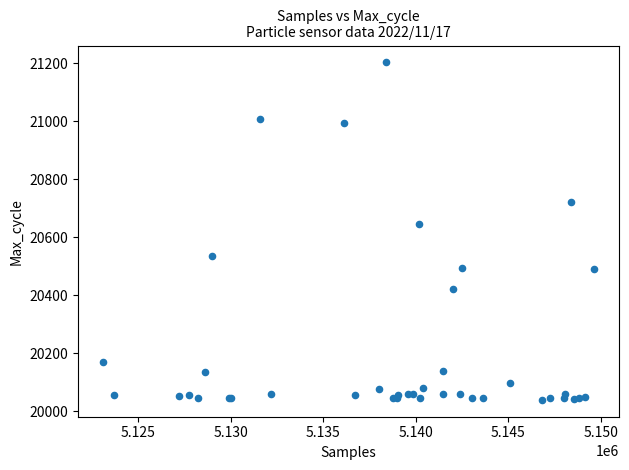

What Y value in the scatter plot is closest to 20621?

20646